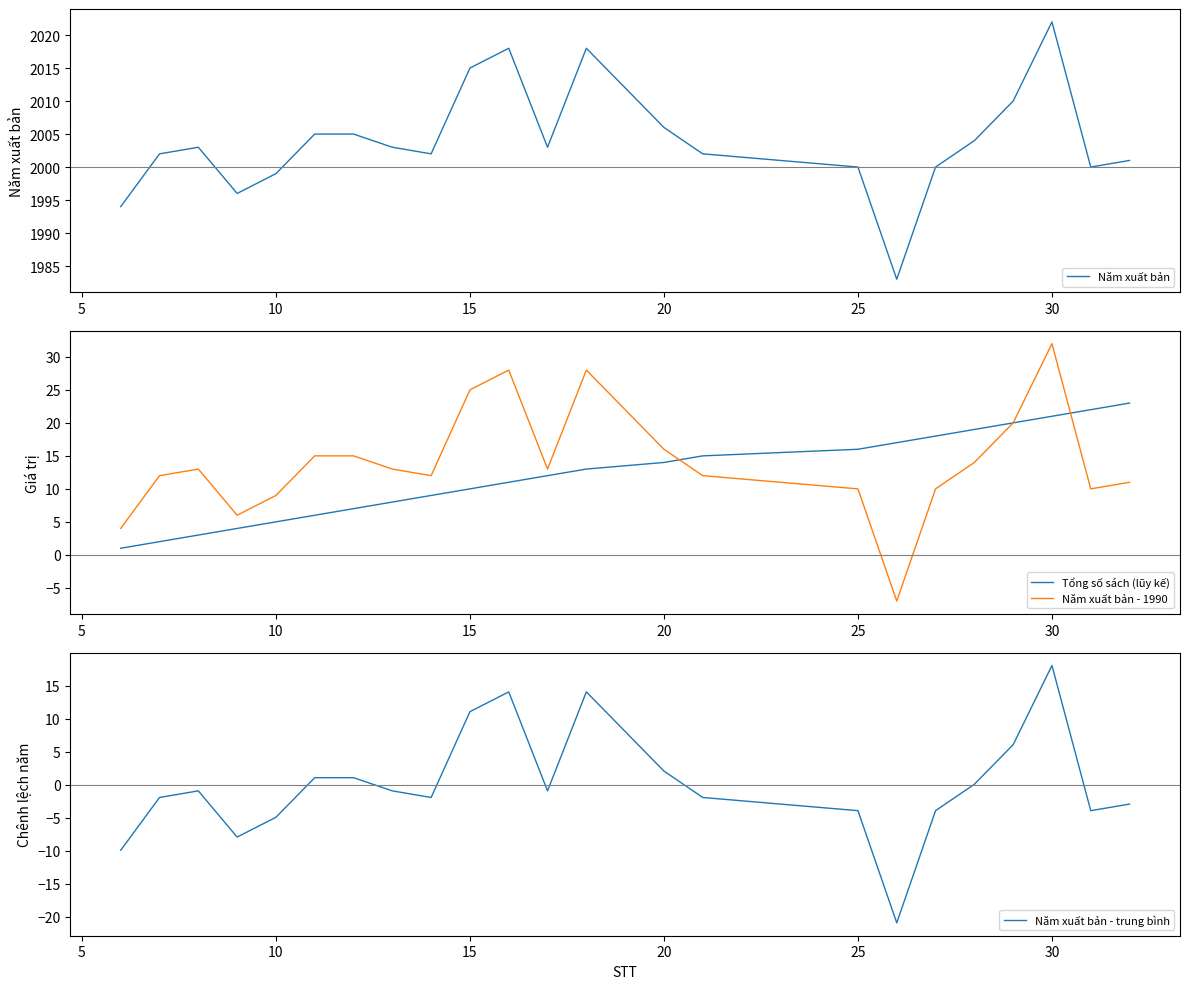

The Năm xuất bản - 1990 series shows 25 at 15. True or false?

True